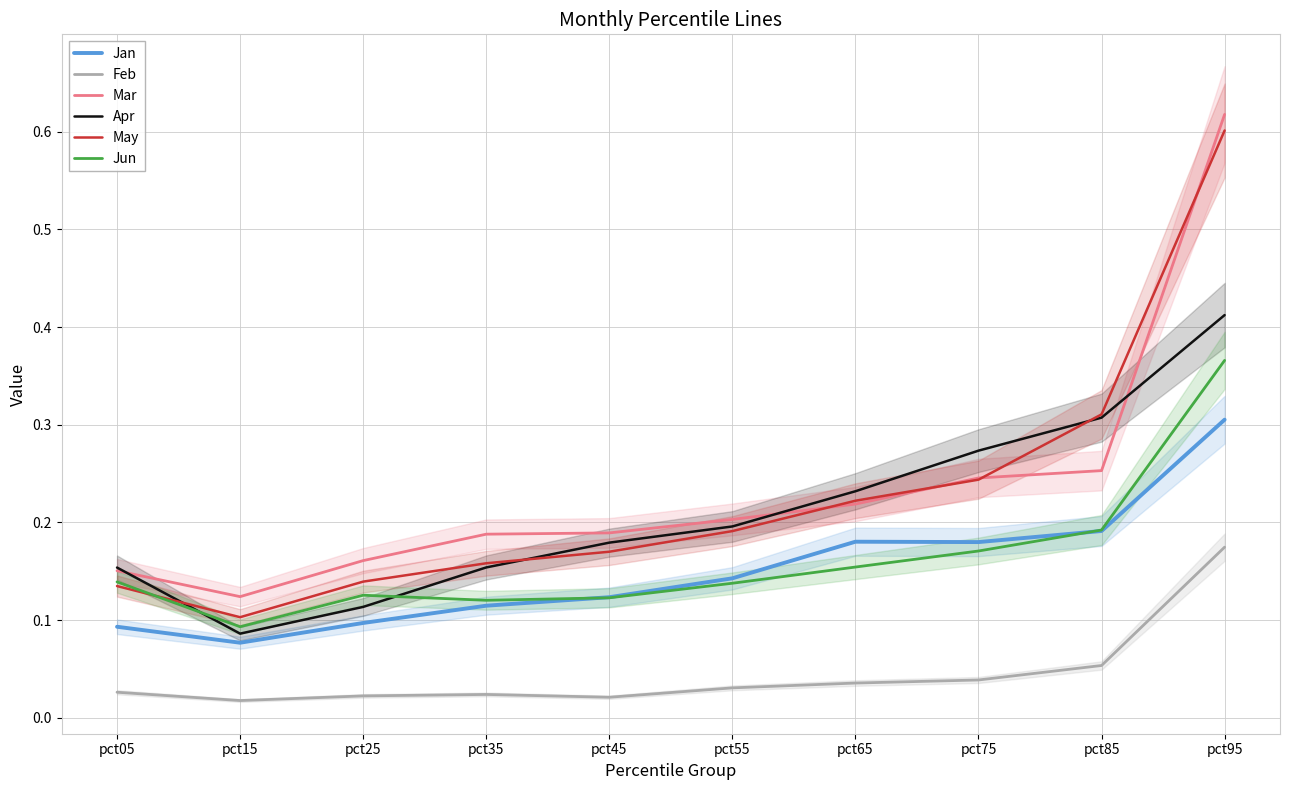

Which category has the lowest value across all series?

pct15